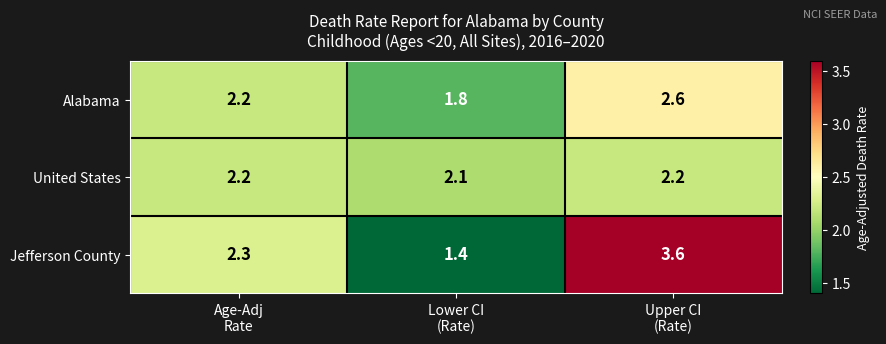

What is the smallest value displayed?

1.4